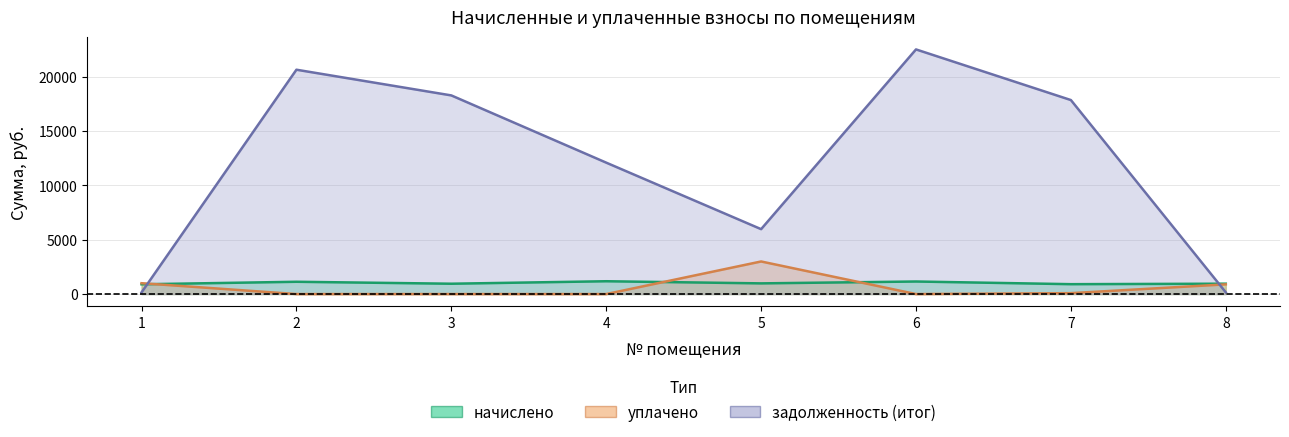

What are all the series names shown in the legend?

начислено, уплачено, задолженность (итог)